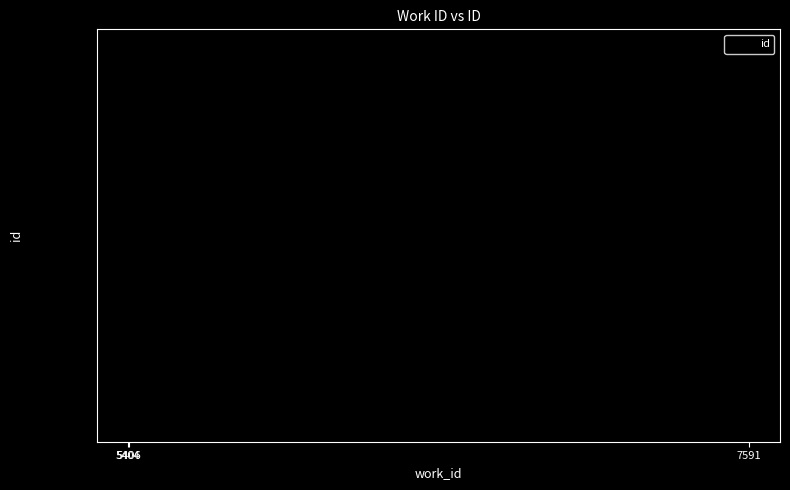

Reading right to left, extract all data points from this chart.

22202	14503	14498